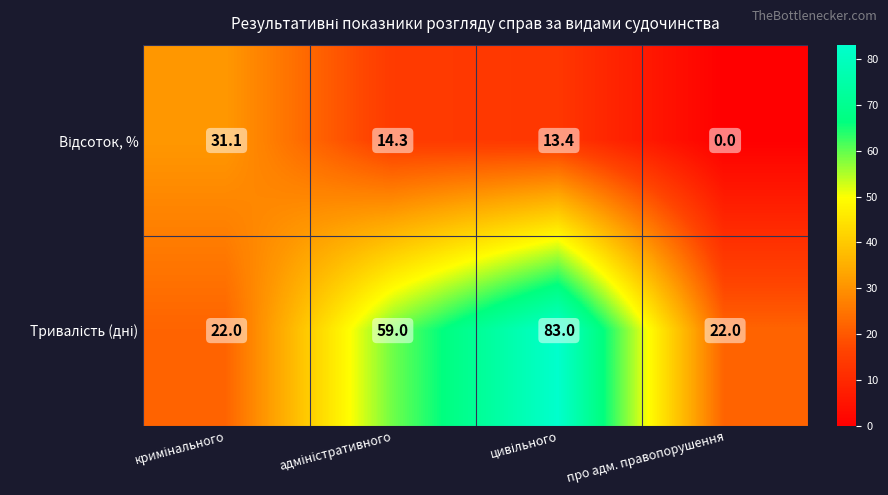

What is the spread (max minus min) of values at про адм. правопорушення?

22.0